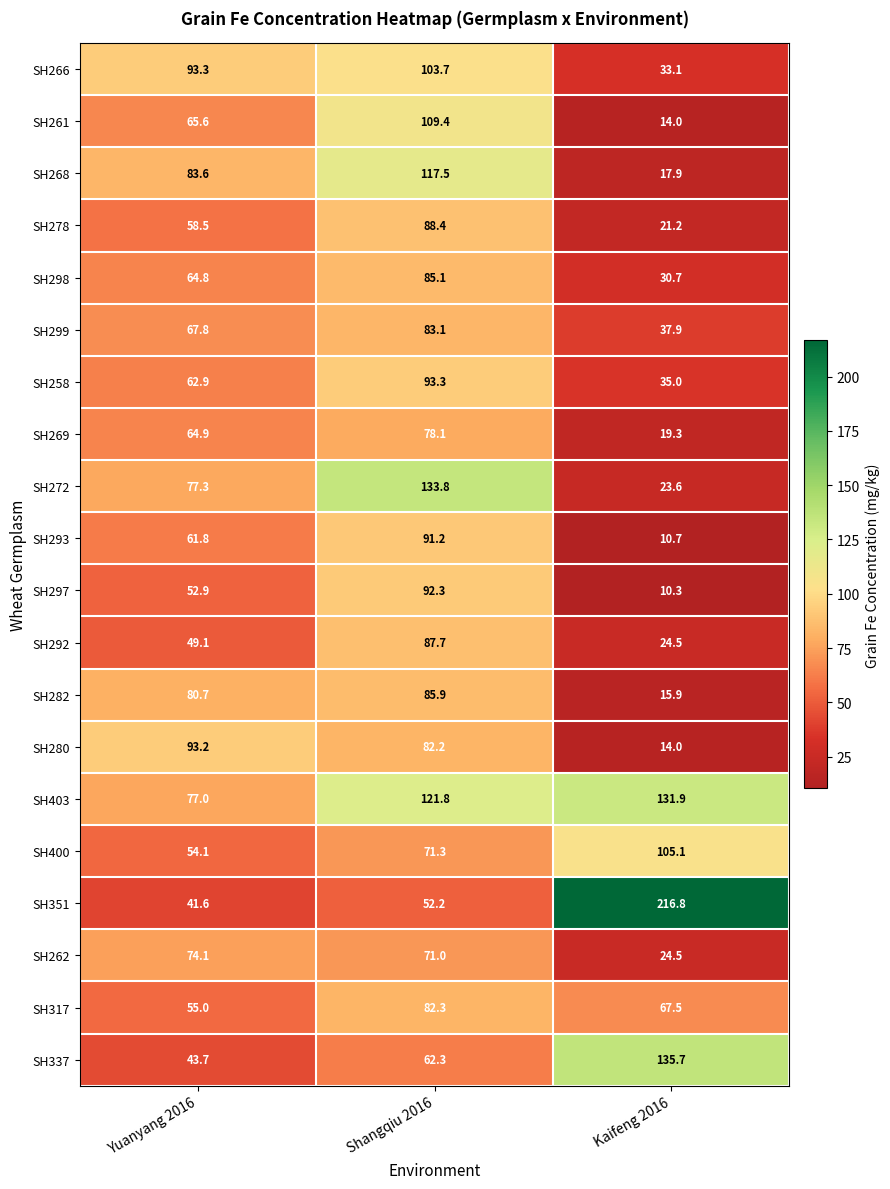

What is the difference between the highest and lowest values at Yuanyang 2016?

51.7